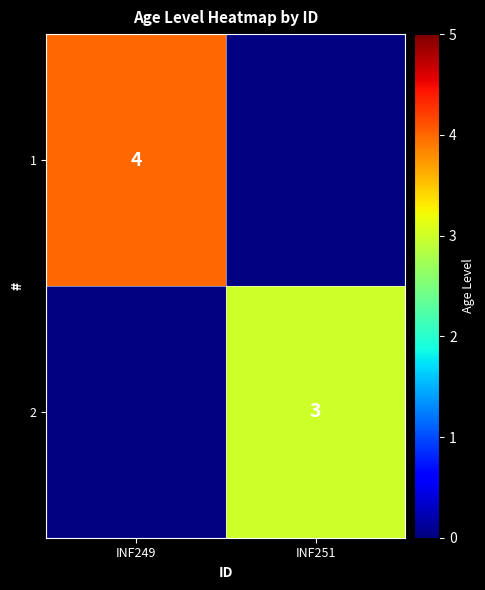

True or false: 2 has a value of 1 at INF251.

False